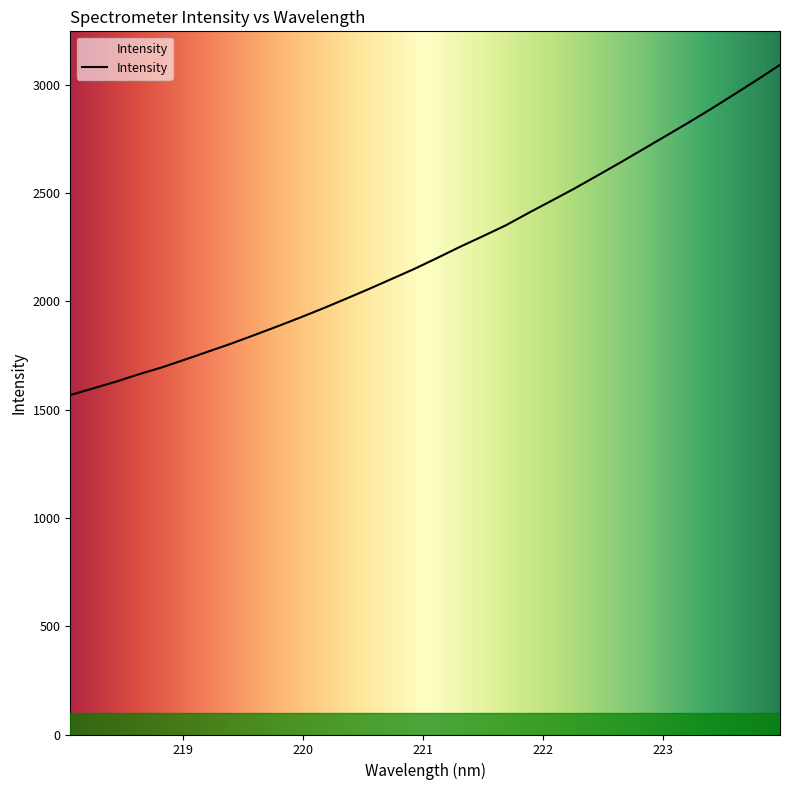

Count the number of values greater than 2199.

16